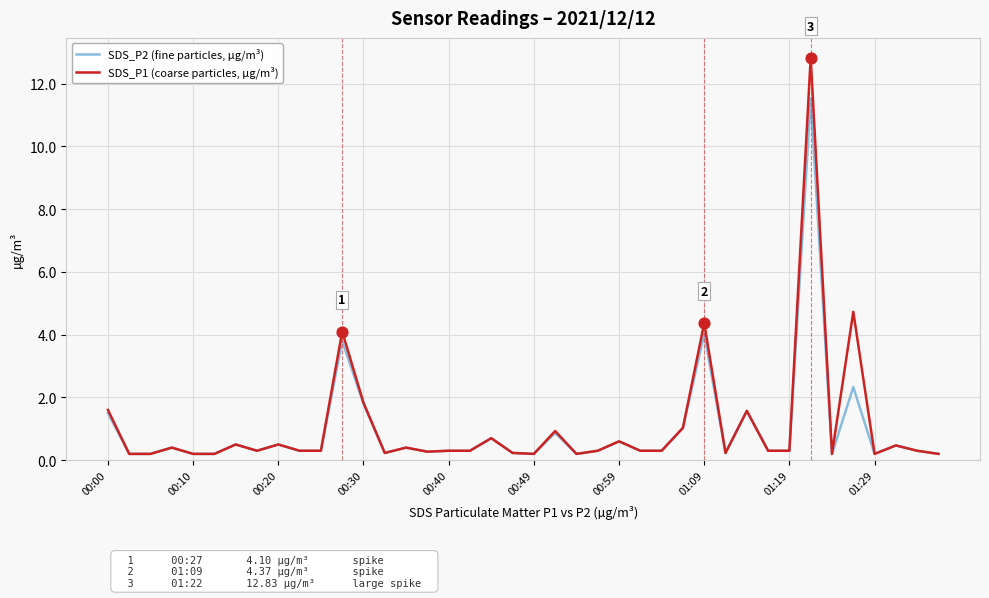

List the series in order of their peak value, lowest first.

SDS_P2 (fine particles, µg/m³), SDS_P1 (coarse particles, µg/m³)